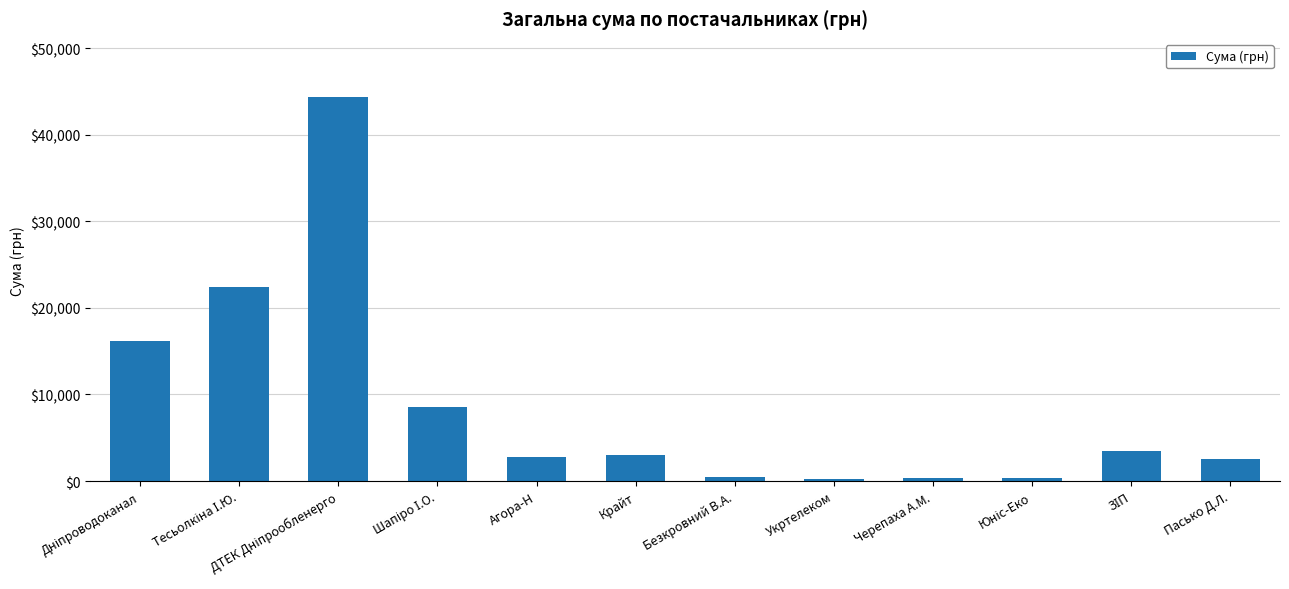

What is the average value?

8732.7